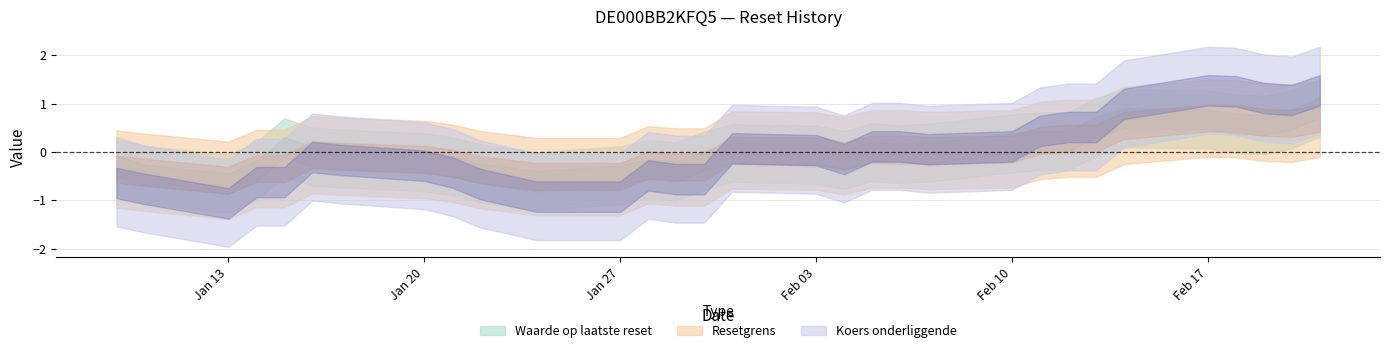

True or false: Waarde op laatste reset and Koers onderliggende op laatste reset intersect in this chart.

False